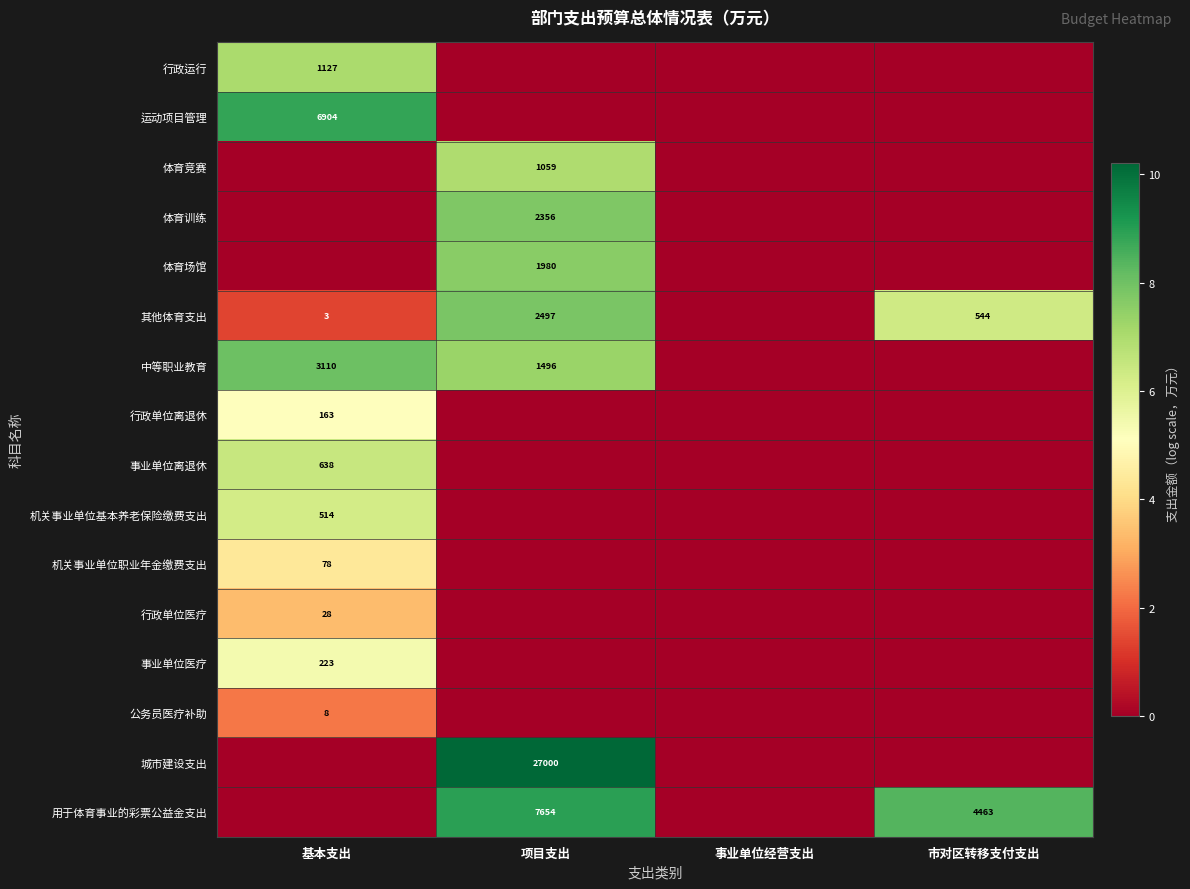

Is it true that 机关事业单位基本养老保险缴费支出 equals 140 at 基本支出?

False